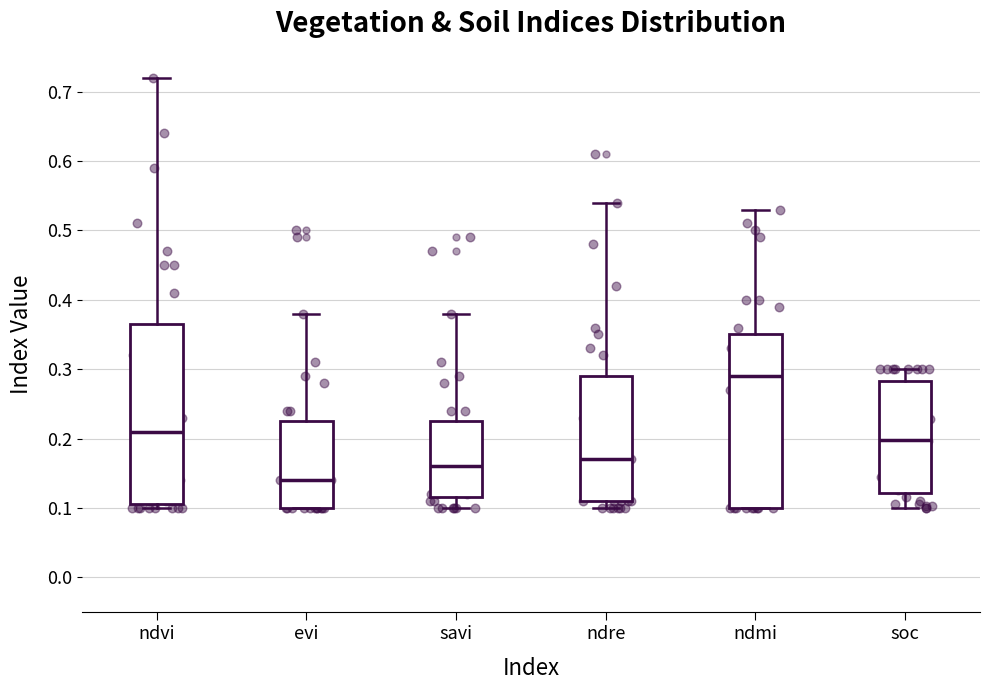

Where is the lower edge of the box for savi on the y-axis? The values are not printed on the chart, so give them approximately, as read against the axis.

0.12